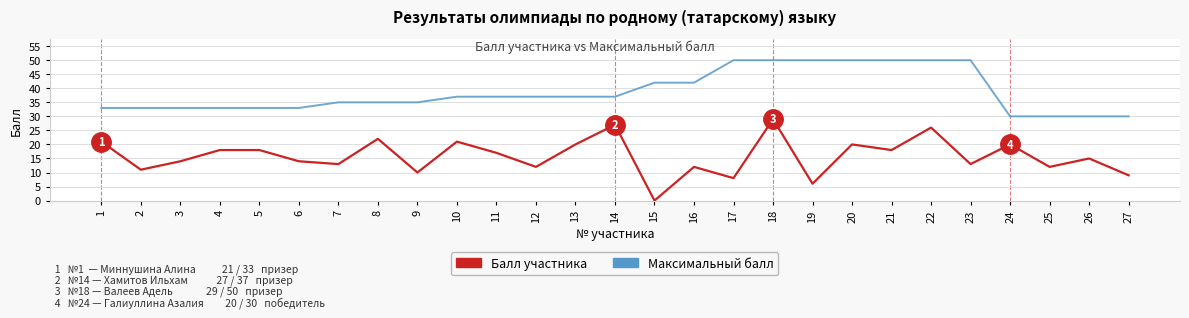

Which category has the lowest value across all series?

15